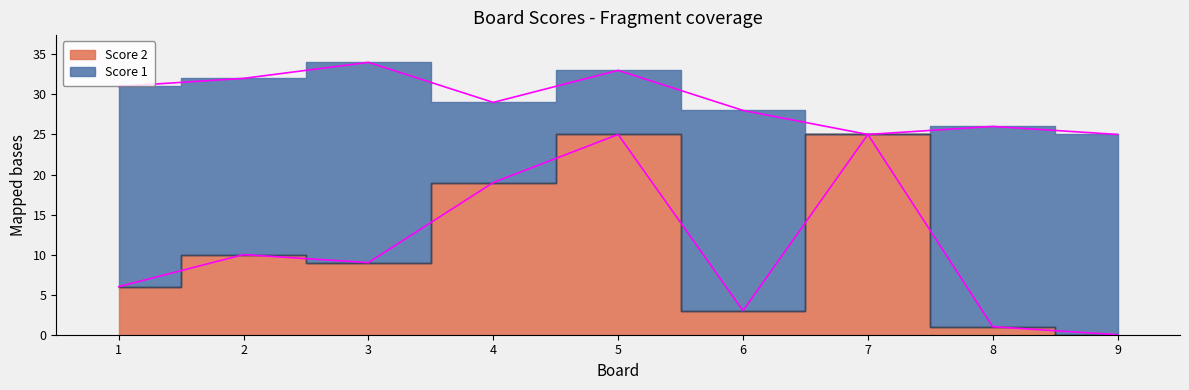

Rank the categories by value from highest to lowest.

5, 7, 4, 2, 3, 1, 6, 8, 9